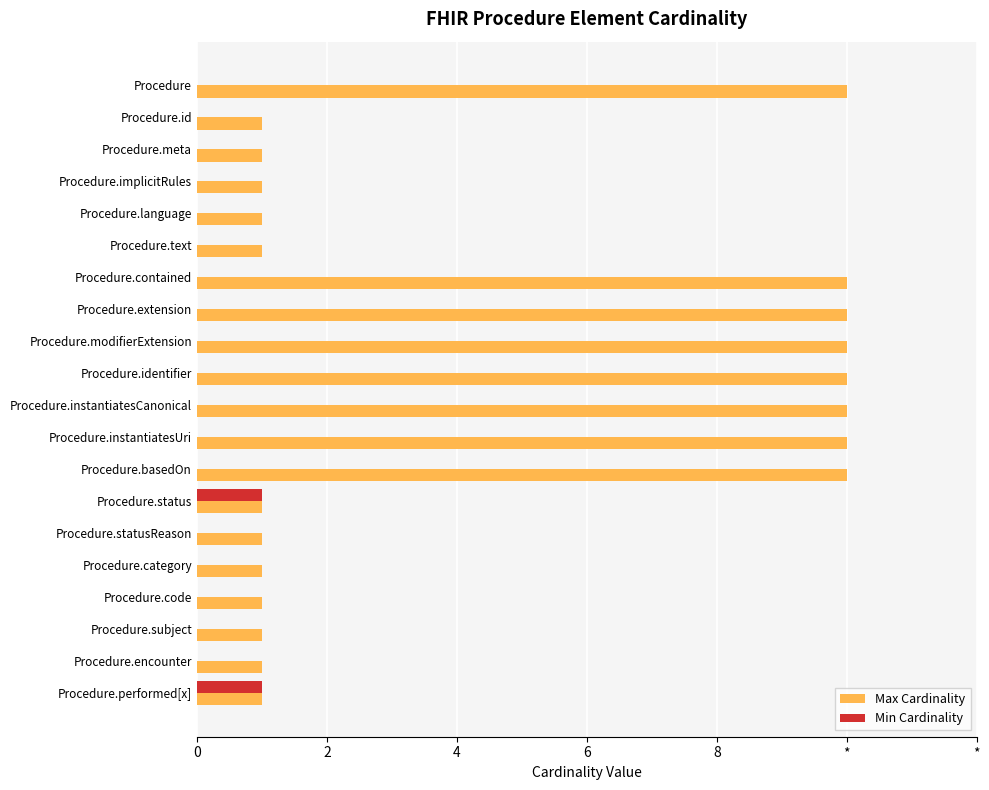

What are all the series names shown in the legend?

Max Cardinality, Min Cardinality